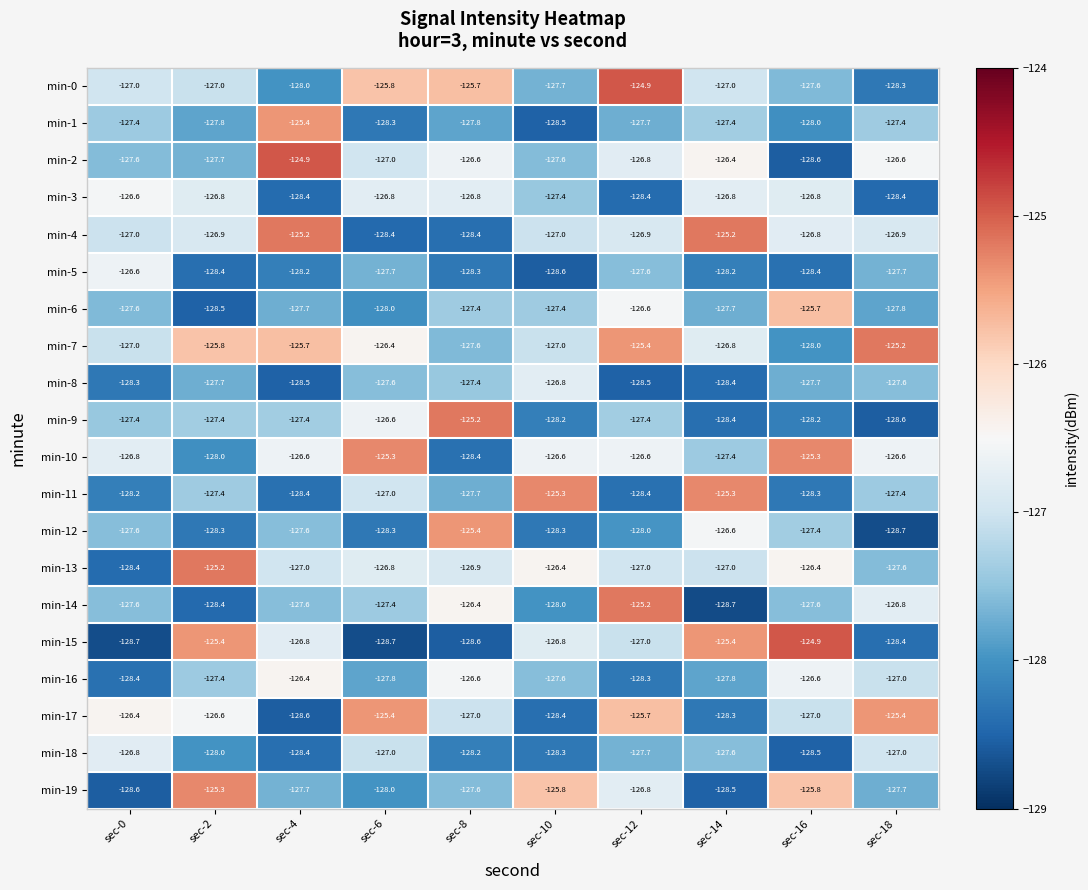

What is the difference between the second highest and second lowest values in the min-2 series?

1.3